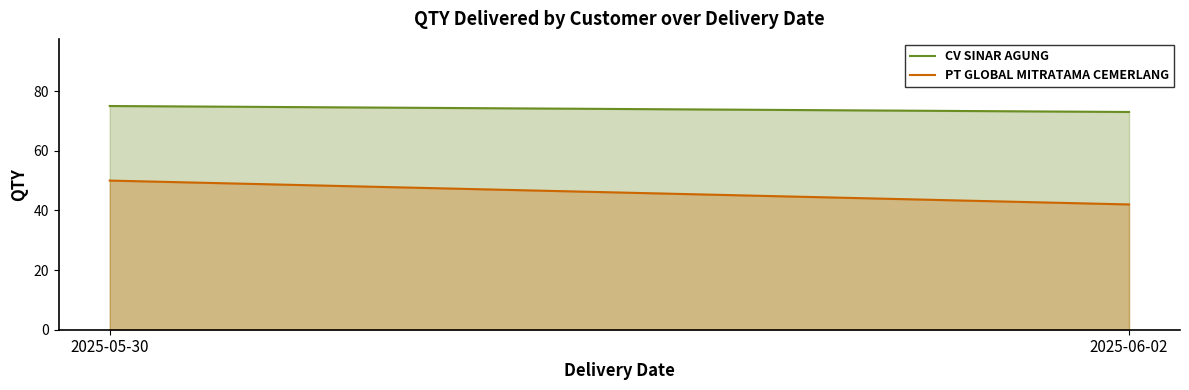

What is the sum of all PT GLOBAL MITRATAMA CEMERLANG values?

92